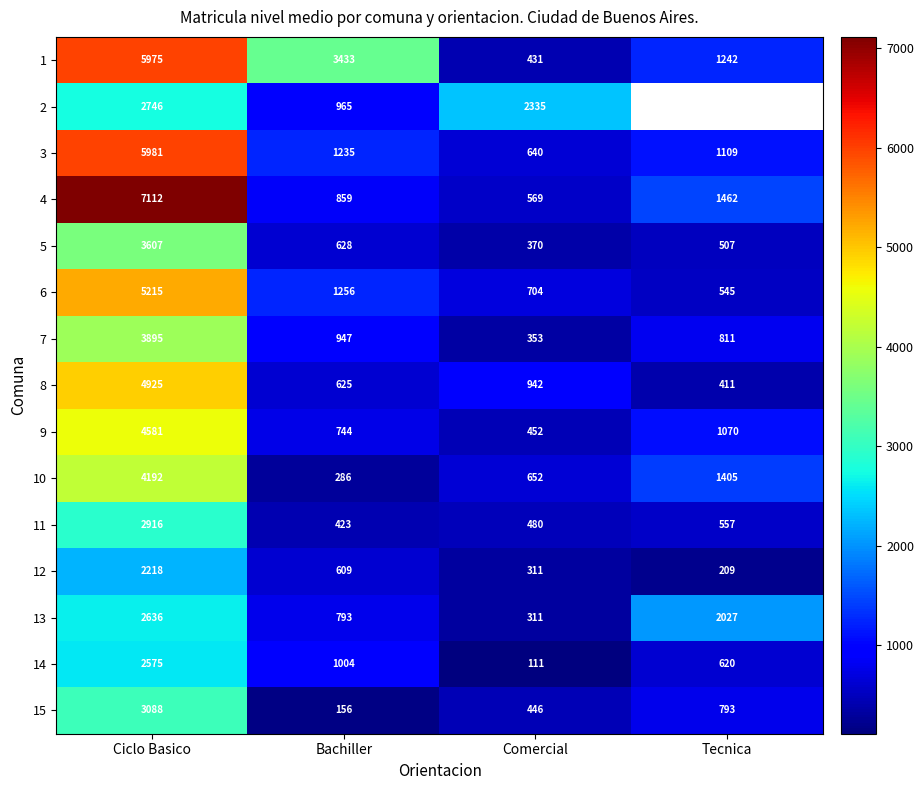

How many data points does each series have?

4